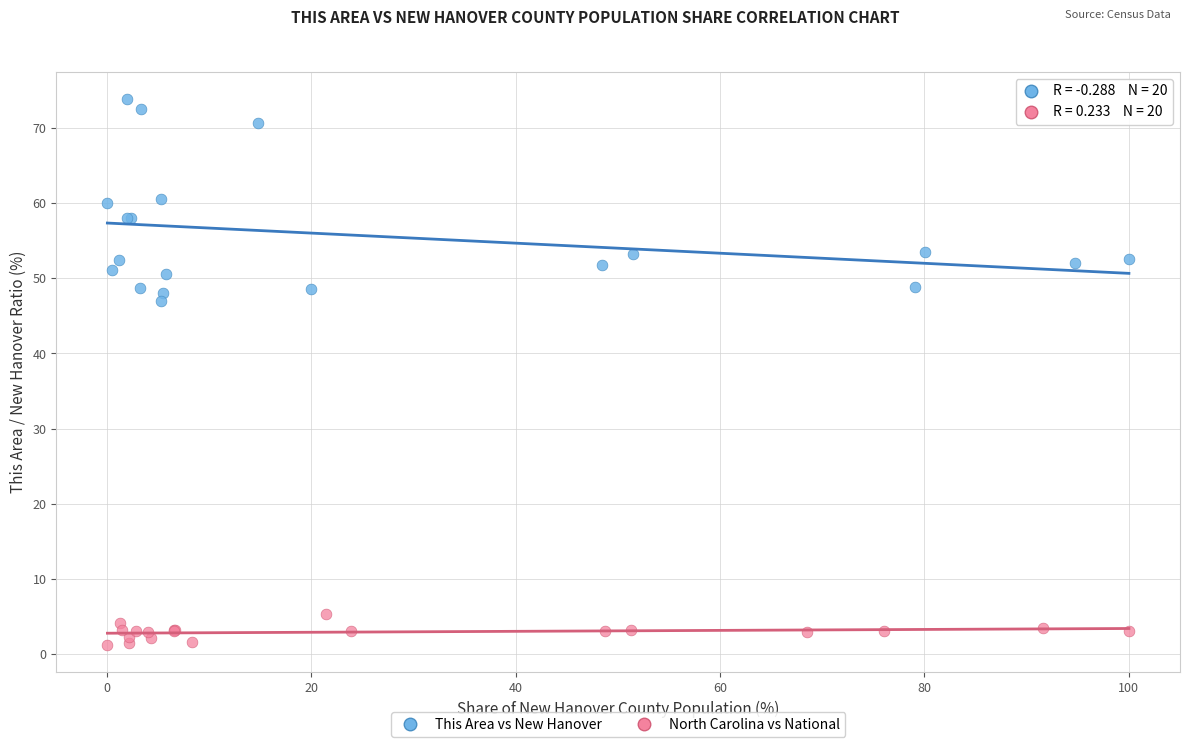

Which series has the largest Y range (max minus min)?

This Area vs New Hanover